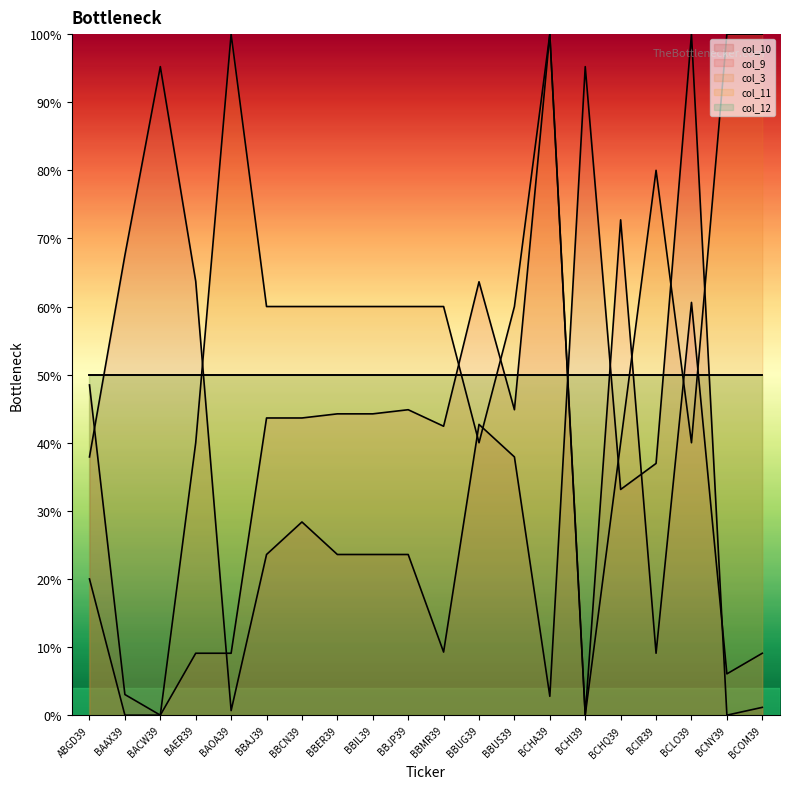

What is the difference between the col_10 values at BBCN39 and BCLO39?

71.6